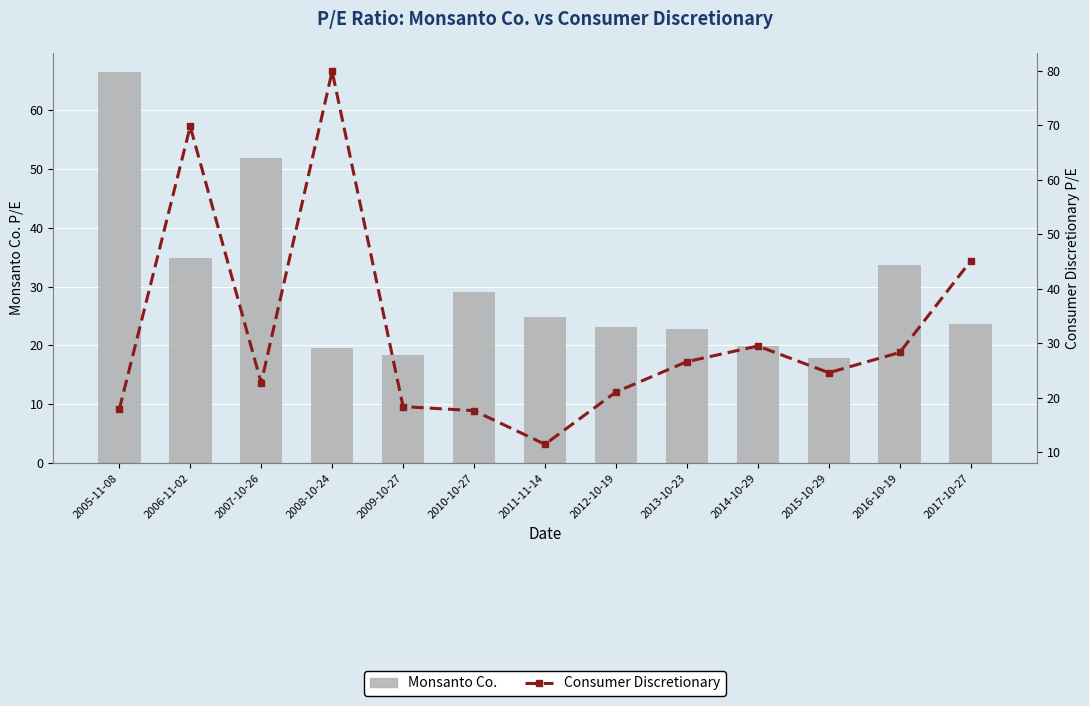

What is the value of the Monsanto Co. bar at the 4th from the left?

19.5